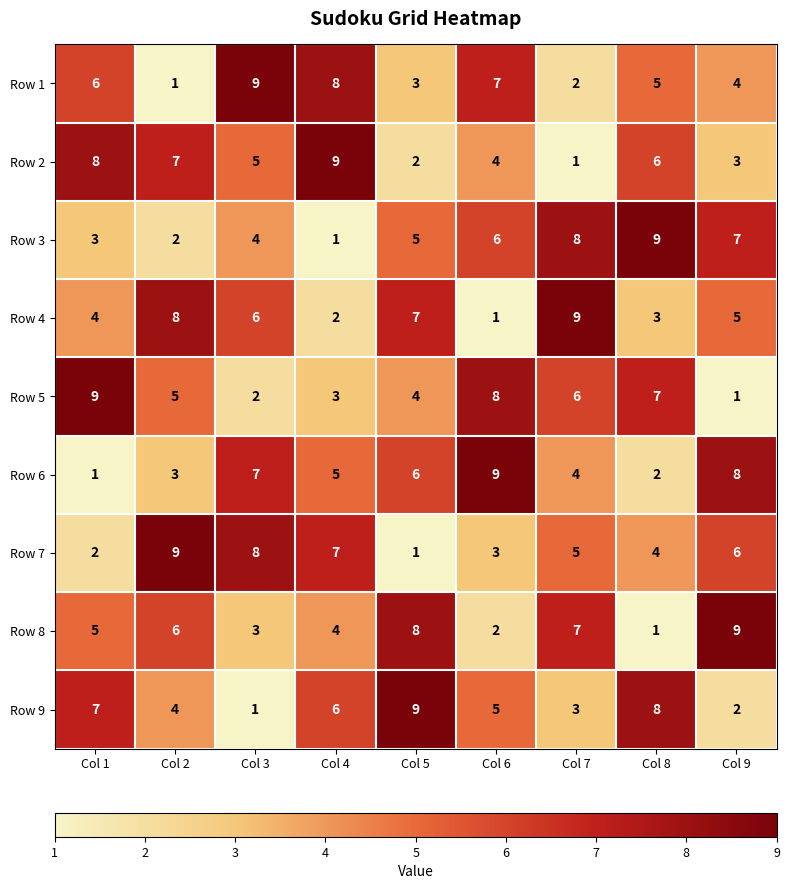

True or false: Row 4 has a value of 8 at Col 2.

True